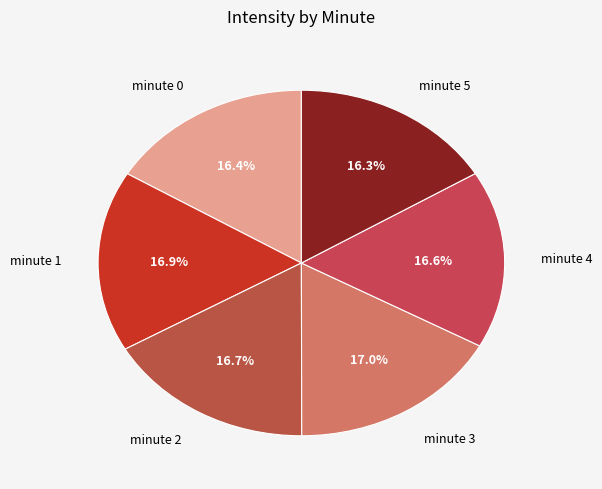

Do minute 2 and minute 5 together represent more than half of the pie?

No